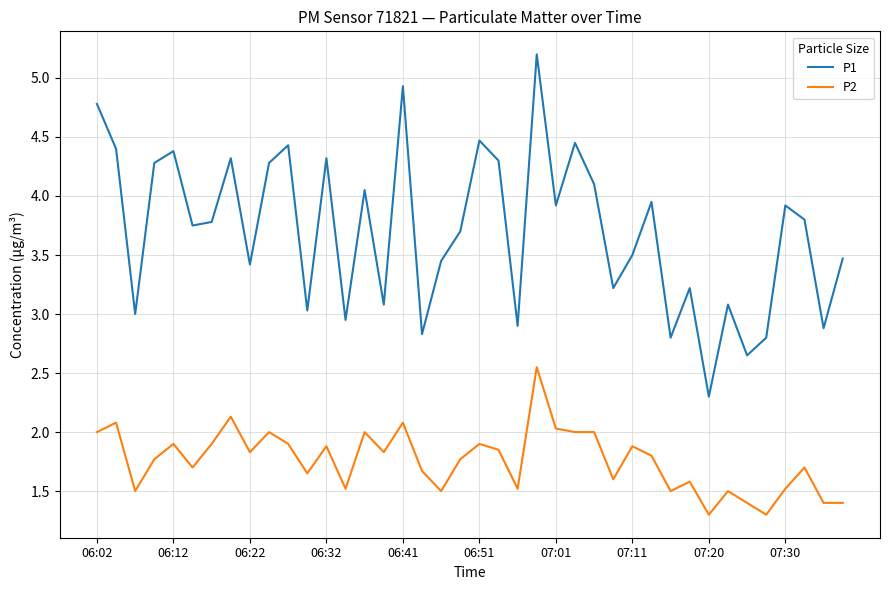

True or false: P1 and P2 cross at least once.

False